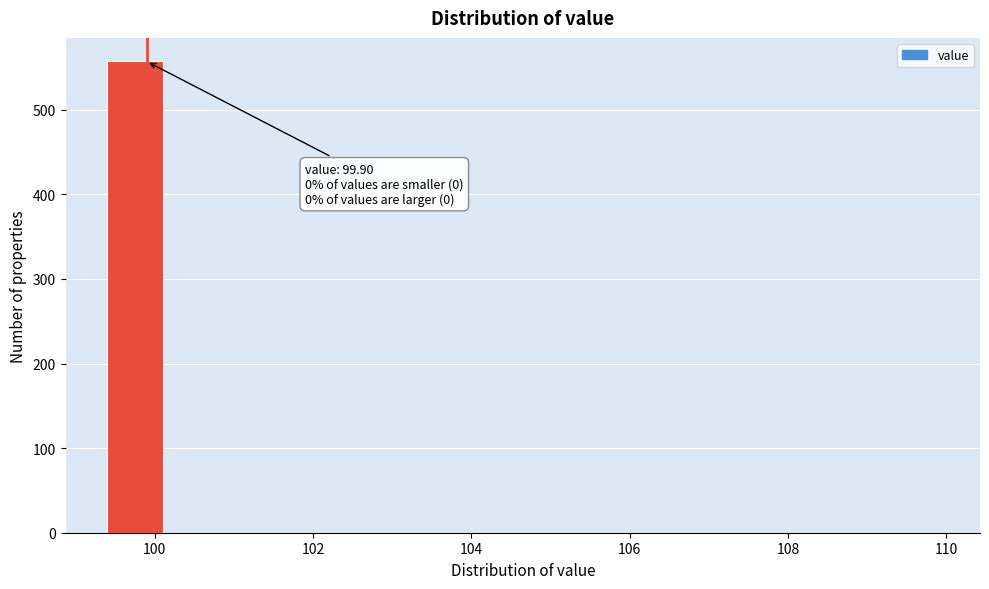

Around what value on the x-axis is the tallest bar? Give the approximate position of its centre, as read against the axis.

99.8